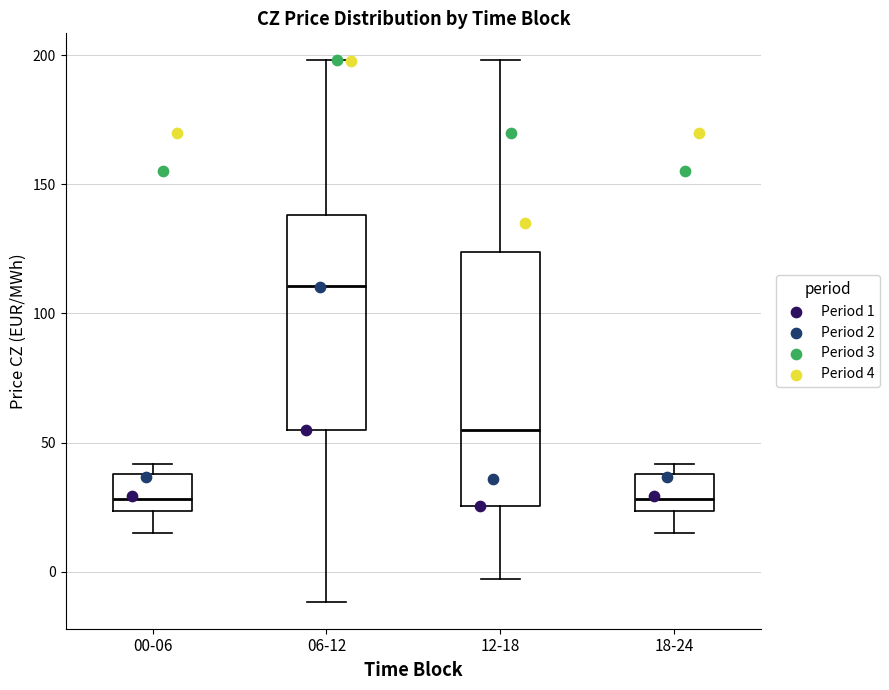

Where does the median line of the box for 00-06 sit on the y-axis? The values are not printed on the chart, so give them approximately, as read against the axis.

30